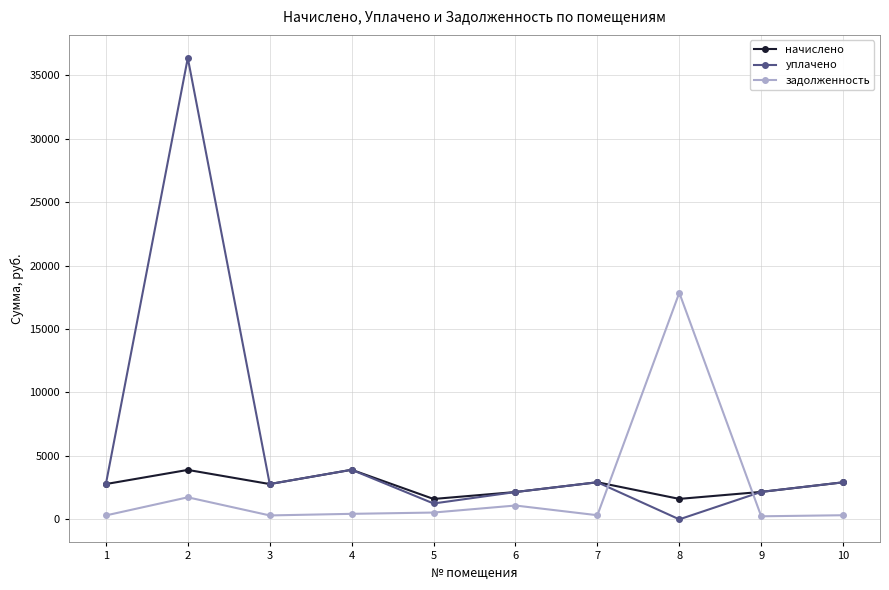

List the series in order of their peak value, lowest first.

начислено, задолженность, уплачено